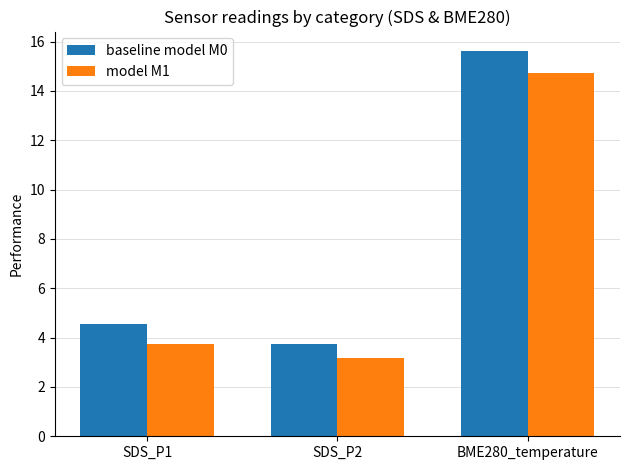

True or false: baseline model M0 has a value of 21.4 at BME280_temperature.

False